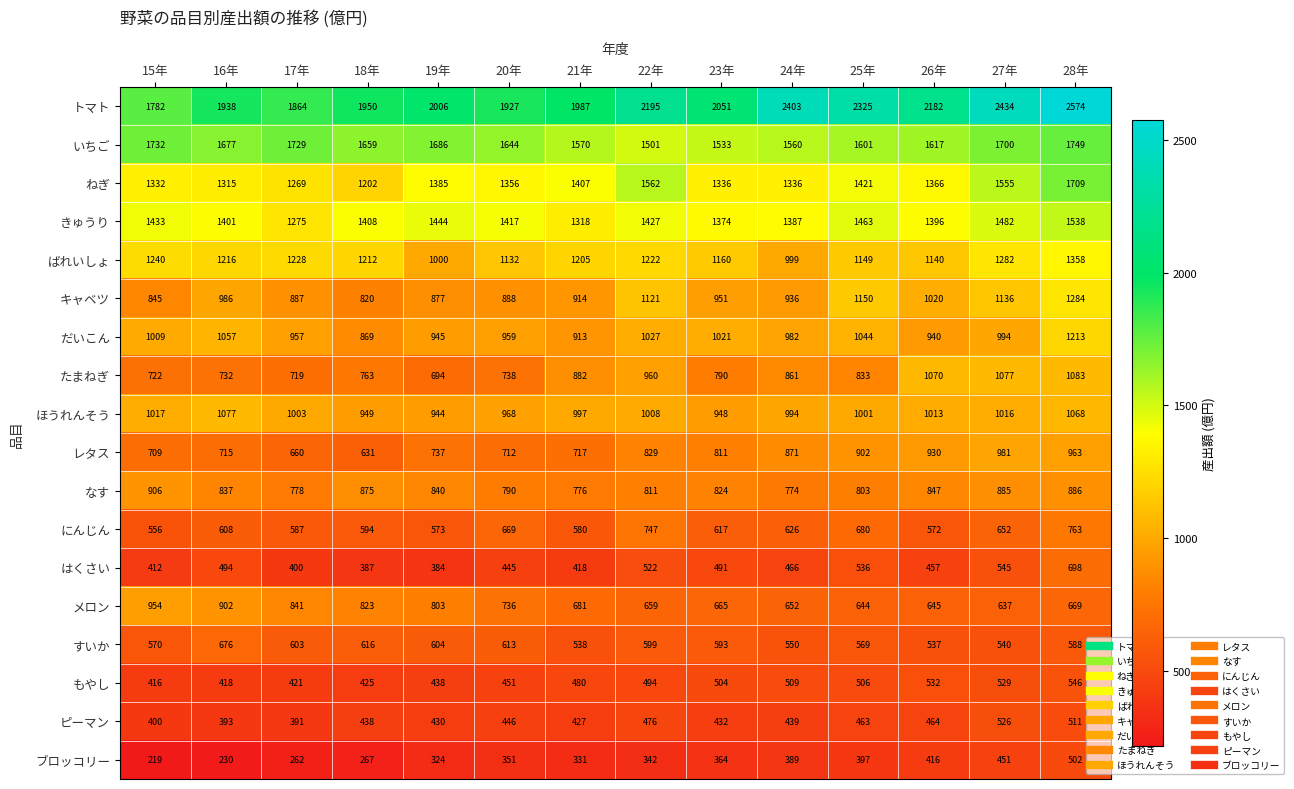

At which label does きゅうり first exceed 1417?

15年